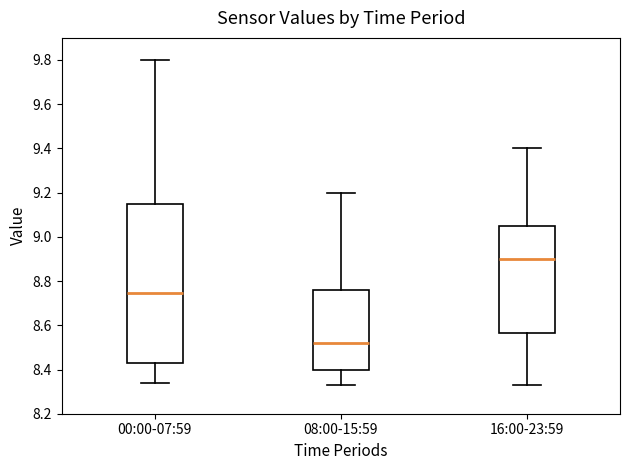

Where does the median line of the box for 00:00-07:59 sit on the y-axis? The values are not printed on the chart, so give them approximately, as read against the axis.

8.74